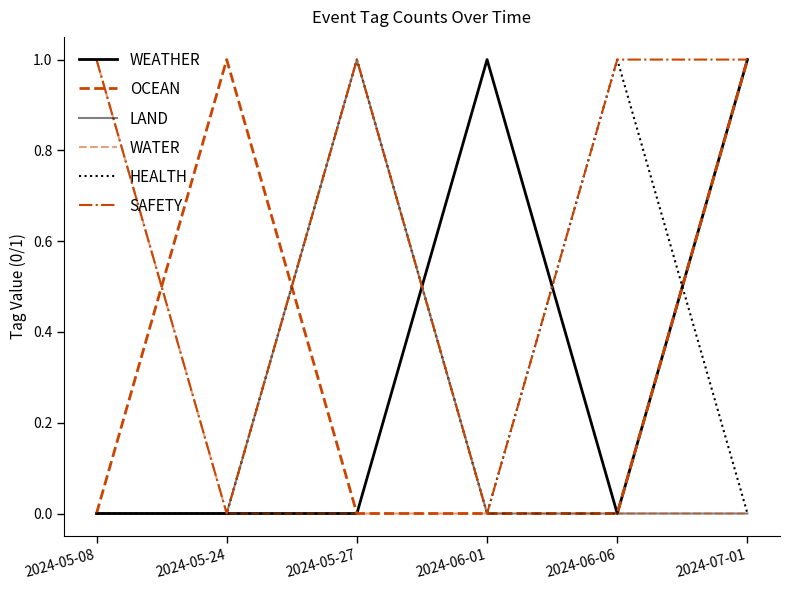

What is the highest value of the WEATHER series?

1